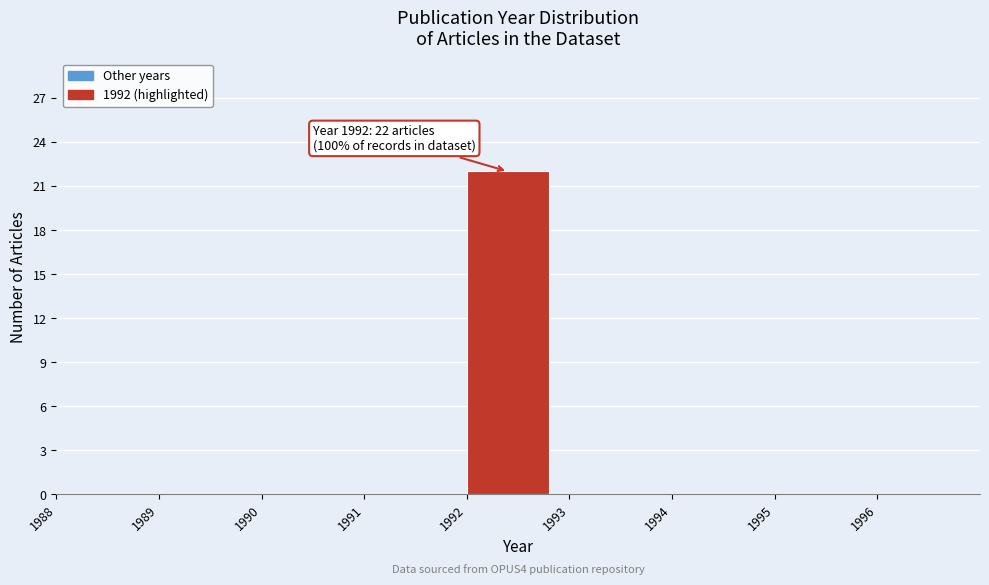

Which range on the x-axis has the tallest bar?

1992 to 1993